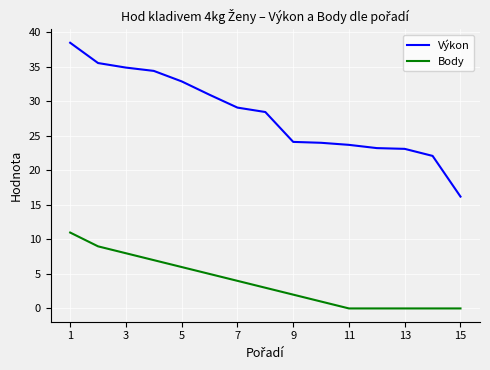

Rank the series by their maximum value, from highest to lowest.

Výkon, Body